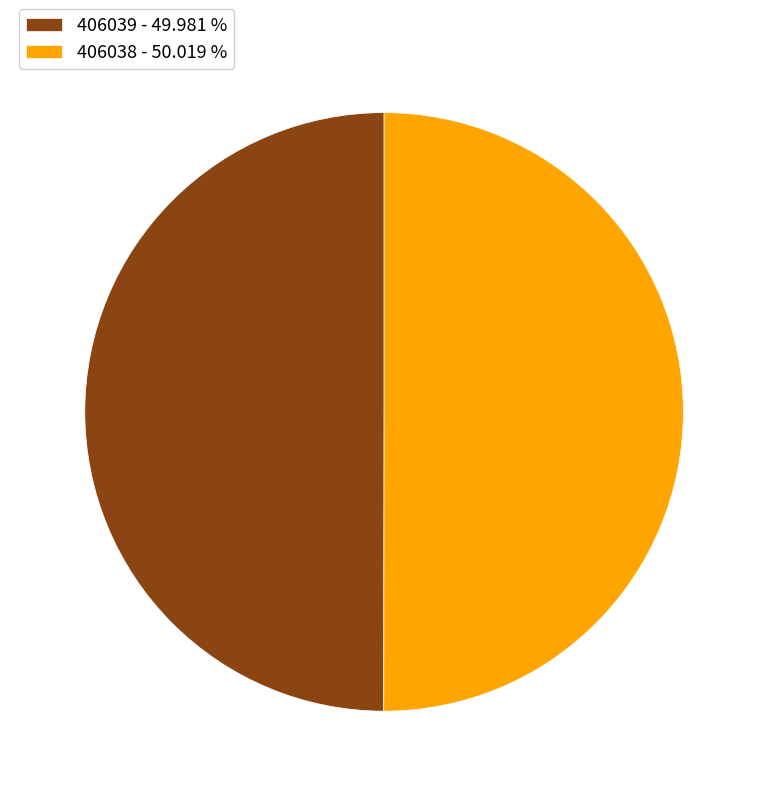

What is the ratio of the value at 406039 - 49.981 % to the value at 406038 - 50.019 %?

1.0